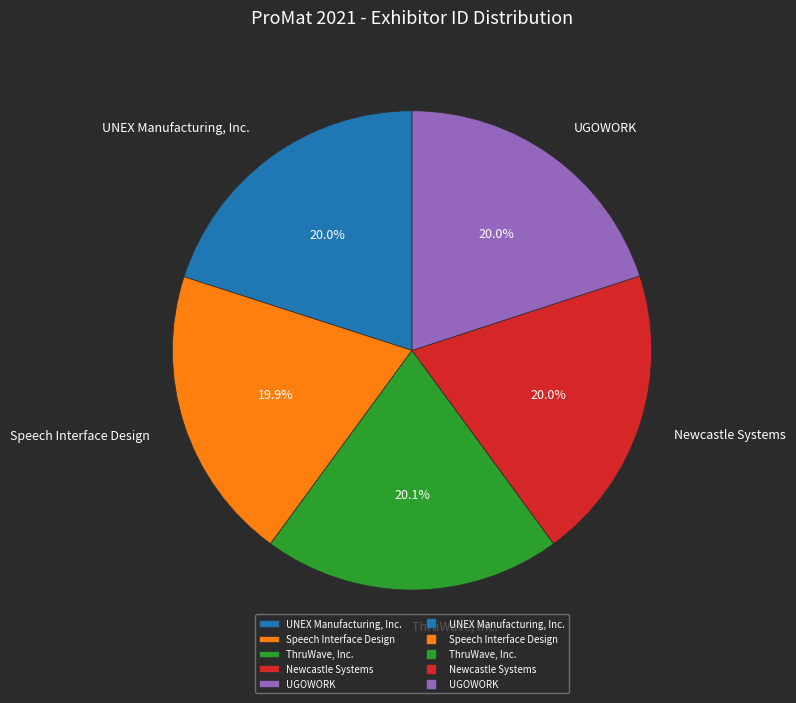

Does Newcastle Systems account for over 50% of the chart?

No